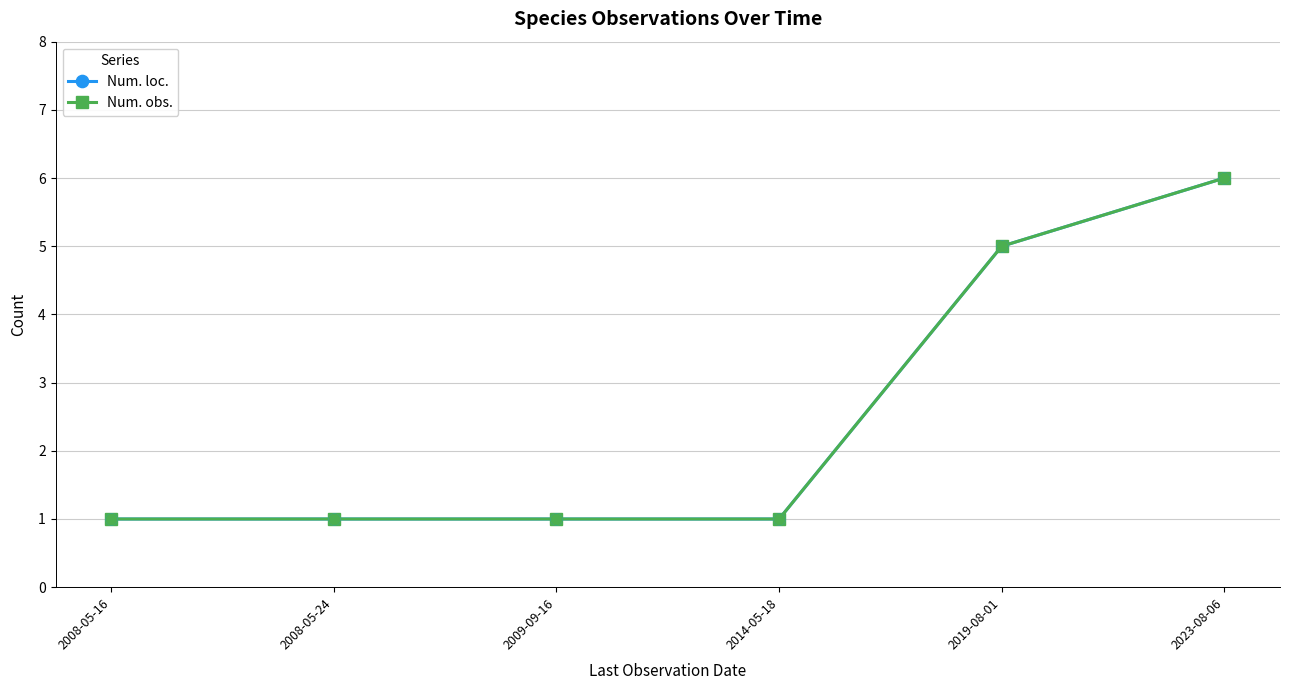

At which category is the sum across all series the highest?

2023-08-06